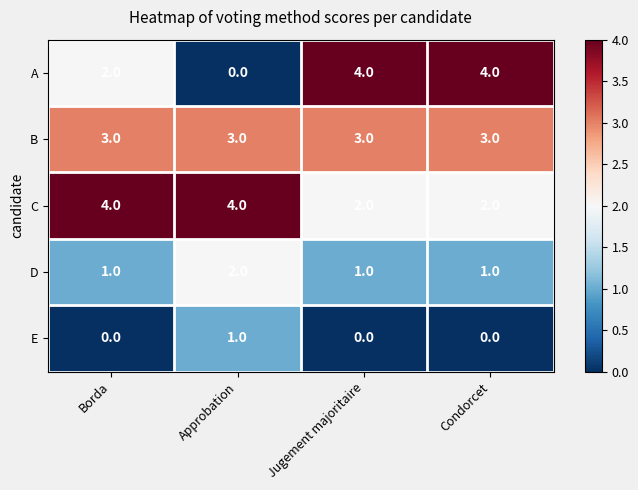

What is the difference between the A values at Approbation and Condorcet?

4